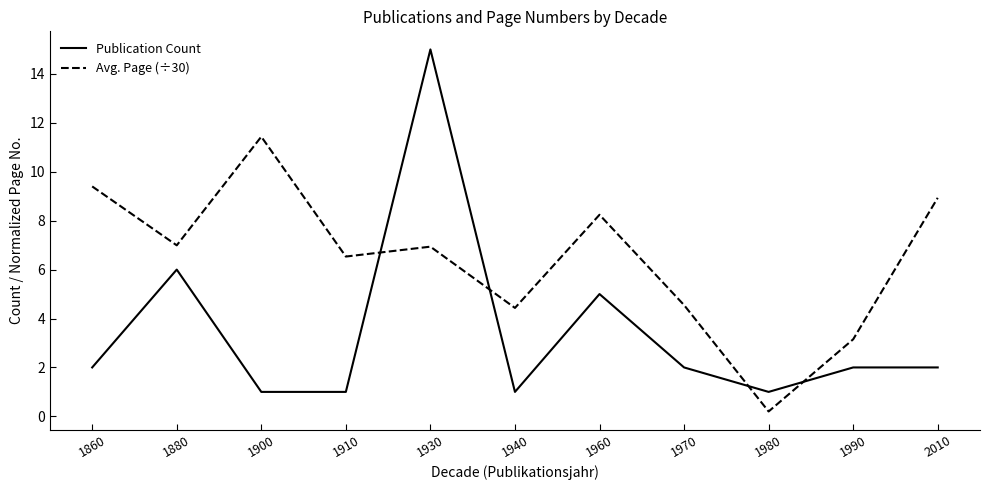

What is the highest value of the Avg. Page (÷30) series?

11.4